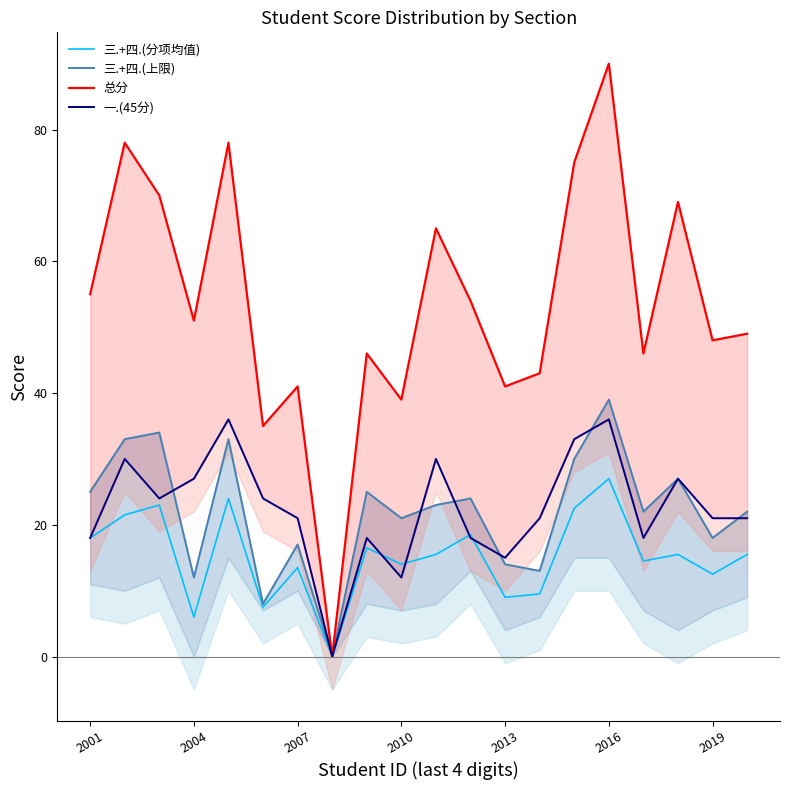

The 三.+四.(分项均值) series shows 10.6 at 11. True or false?

False